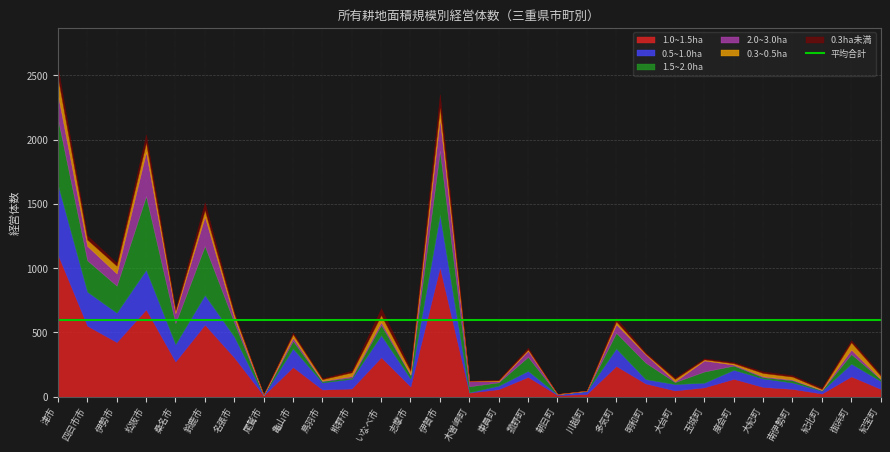

Reading left to right, extract all data points from this chart.

1.0~1.5ha: 津市=1105	四日市市=551	伊勢市=424	松阪市=678	桑名市=273	鈴鹿市=560	名張市=305	尾鷲市=9	亀山市=230	鳥羽市=55	熊野市=63	いなべ市=306	志摩市=79	伊賀市=1006	木曽岬町=31	東員町=58	菰野町=153	朝日町=12	川越町=20	多気町=238	明和町=102	大台町=48	玉城町=72	度会町=138	大紀町=75	南伊勢町=60	紀北町=24	御浜町=157	紀宝町=60
0.5~1.0ha: 津市=544	四日市市=265	伊勢市=229	松阪市=308	桑名市=135	鈴鹿市=230	名張市=162	尾鷲市=2	亀山市=144	鳥羽市=55	熊野市=75	いなべ市=172	志摩市=60	伊賀市=407	木曽岬町=2	東員町=27	菰野町=47	朝日町=5	川越町=22	多気町=136	明和町=34	大台町=49	玉城町=36	度会町=70	大紀町=66	南伊勢町=49	紀北町=21	御浜町=99	紀宝町=61
0.3~0.5ha: 津市=129	四日市市=49	伊勢市=59	松阪市=70	桑名市=17	鈴鹿市=48	名張市=28	尾鷲市=2	亀山市=26	鳥羽市=11	熊野市=29	いなべ市=53	志摩市=25	伊賀市=84	木曽岬町=0	東員町=6	菰野町=9	朝日町=1	川越町=1	多気町=21	明和町=5	大台町=19	玉城町=8	度会町=10	大紀町=25	南伊勢町=22	紀北町=6	御浜町=55	紀宝町=24
1.5~2.0ha: 津市=512	四日市市=244	伊勢市=210	松阪市=574	桑名市=163	鈴鹿市=382	名張市=110	尾鷲市=2	亀山市=60	鳥羽市=11	熊野市=10	いなべ市=80	志摩市=29	伊賀市=499	木曽岬町=47	東員町=26	菰野町=109	朝日町=2	川越町=2	多気町=122	明和町=128	大台町=16	玉城町=87	度会町=33	大紀町=10	南伊勢町=18	紀北町=5	御浜町=75	紀宝町=16
2.0~3.0ha: 津市=189	四日市市=112	伊勢市=95	松阪市=343	桑名市=78	鈴鹿市=229	名張市=37	尾鷲市=1	亀山市=24	鳥羽市=3	熊野市=11	いなべ市=22	志摩市=6	伊賀市=248	木曽岬町=42	東員町=8	菰野町=48	朝日町=0	川越町=1	多気町=67	明和町=65	大台町=5	玉城町=86	度会町=8	大紀町=7	南伊勢町=6	紀北町=2	御浜町=35	紀宝町=1
0.3ha未満: 津市=83	四日市市=32	伊勢市=24	松阪市=67	桑名市=15	鈴鹿市=62	名張市=17	尾鷲市=3	亀山市=14	鳥羽市=7	熊野市=14	いなべ市=55	志摩市=18	伊賀市=108	木曽岬町=2	東員町=7	菰野町=15	朝日町=1	川越町=1	多気町=27	明和町=10	大台町=10	玉城町=9	度会町=9	大紀町=13	南伊勢町=11	紀北町=11	御浜町=18	紀宝町=13